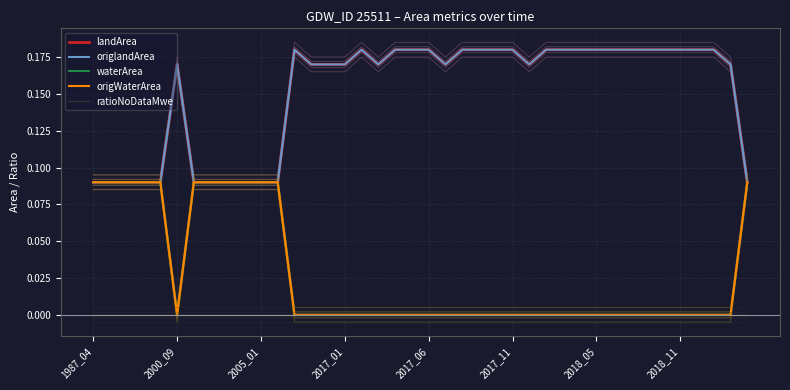

At which label does landArea reach its minimum?

1987_04